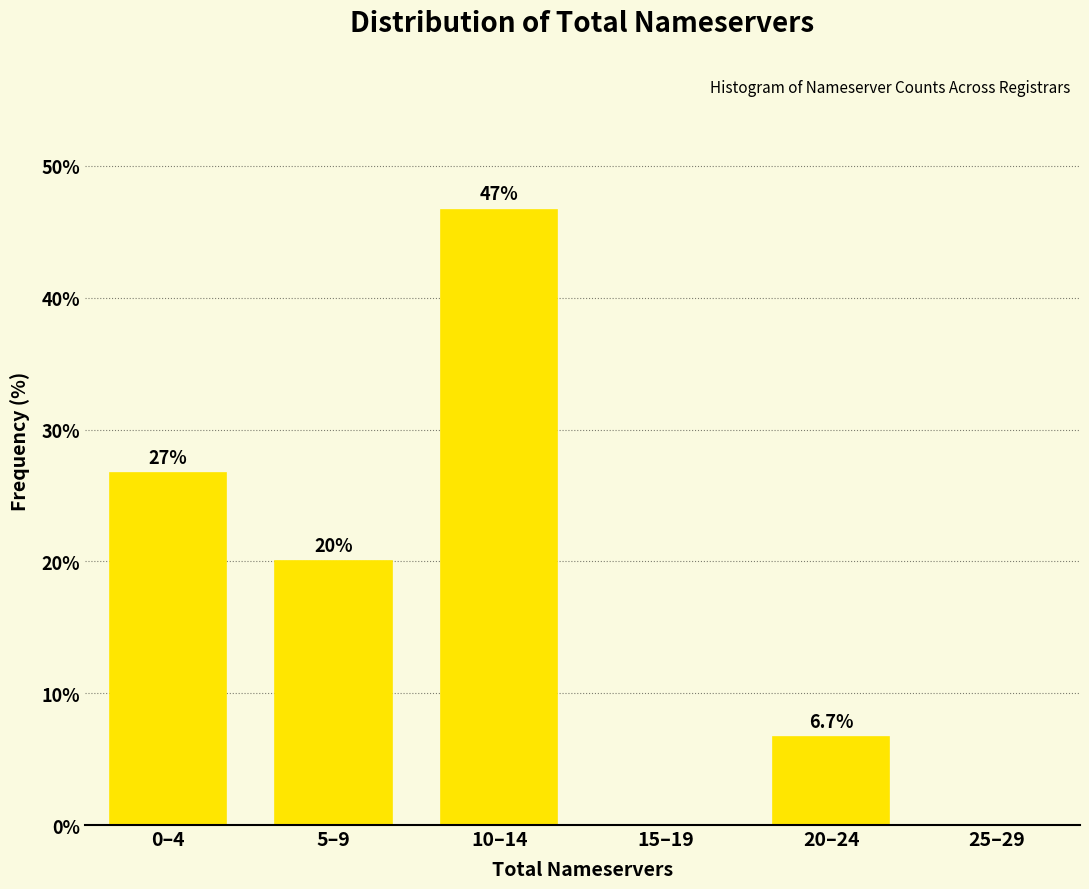

Reading left to right, what are all the values shown in this chart?

0–4=26.7	5–9=20.0	10–14=46.7	15–19=0.0	20–24=6.7	25–29=0.0